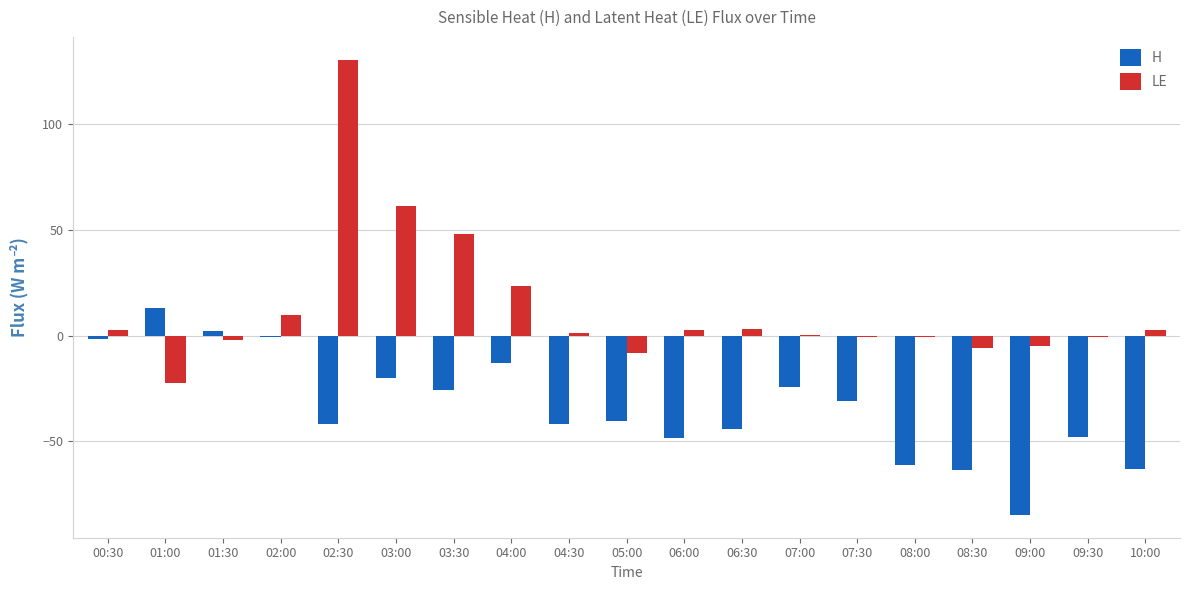

How many distinct data groups are displayed?

2